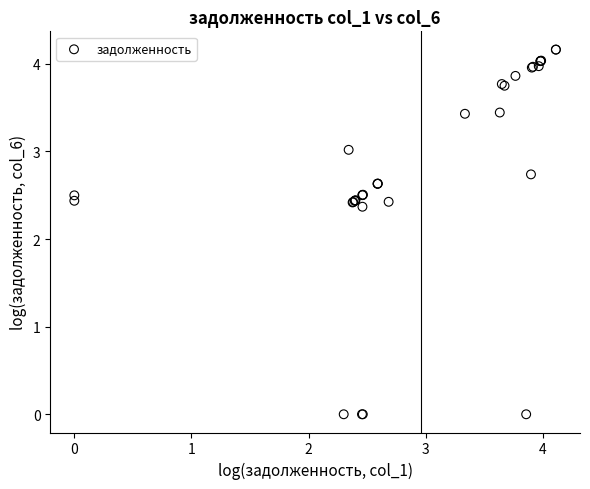

What Y value in the scatter plot is closest to 2?

2.4